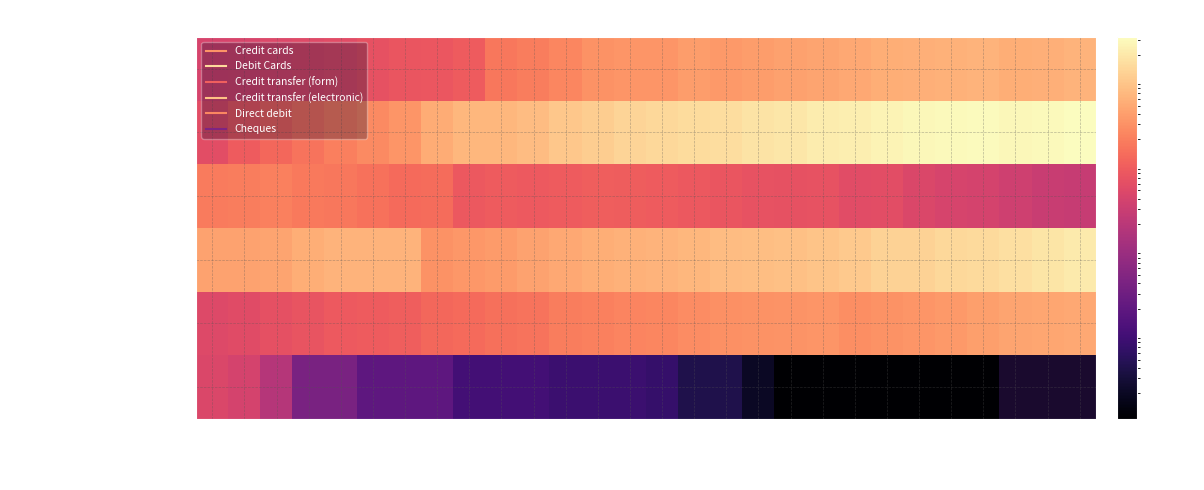

What is the spread (max minus min) of values at 1998?

545.0